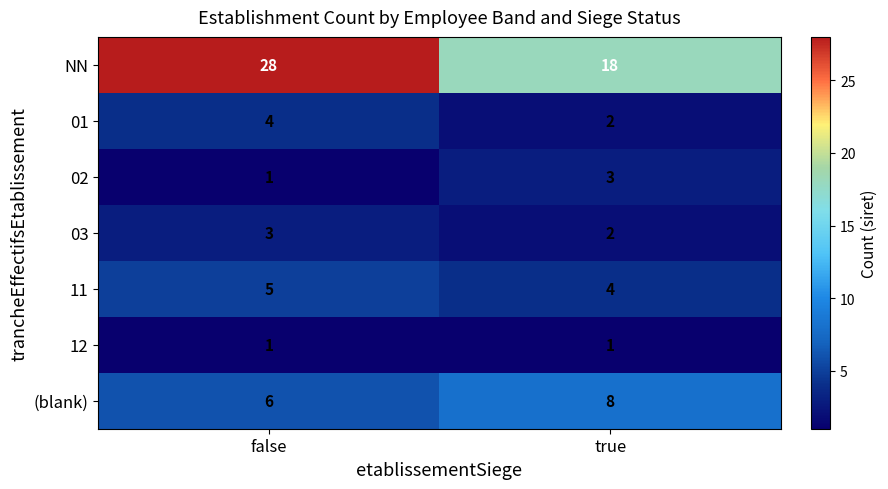

What is the difference between the NN values at true and false?

10